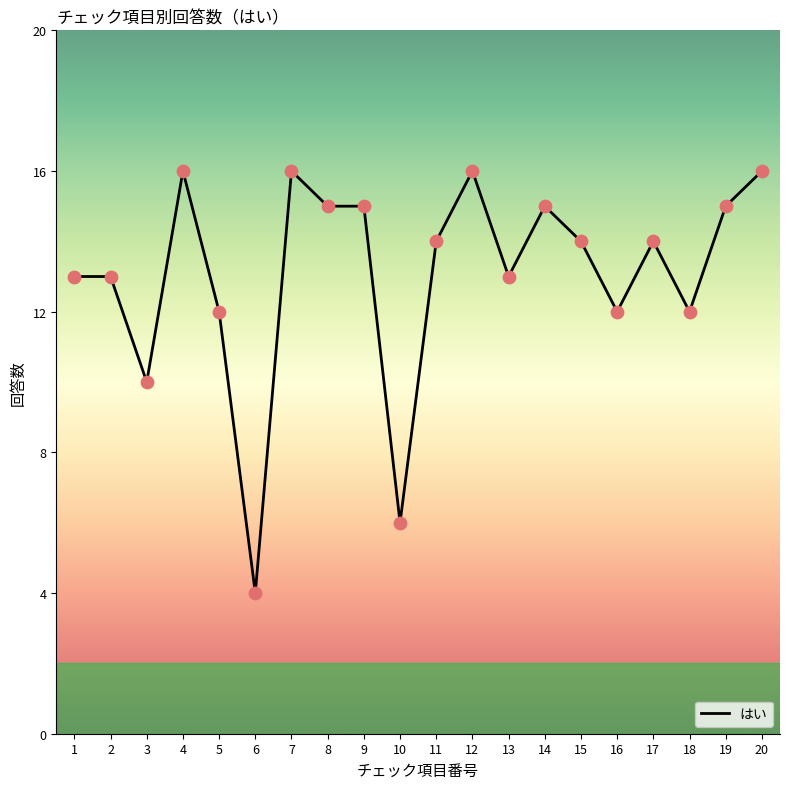

What is the change in value from 6 to 18?

+8